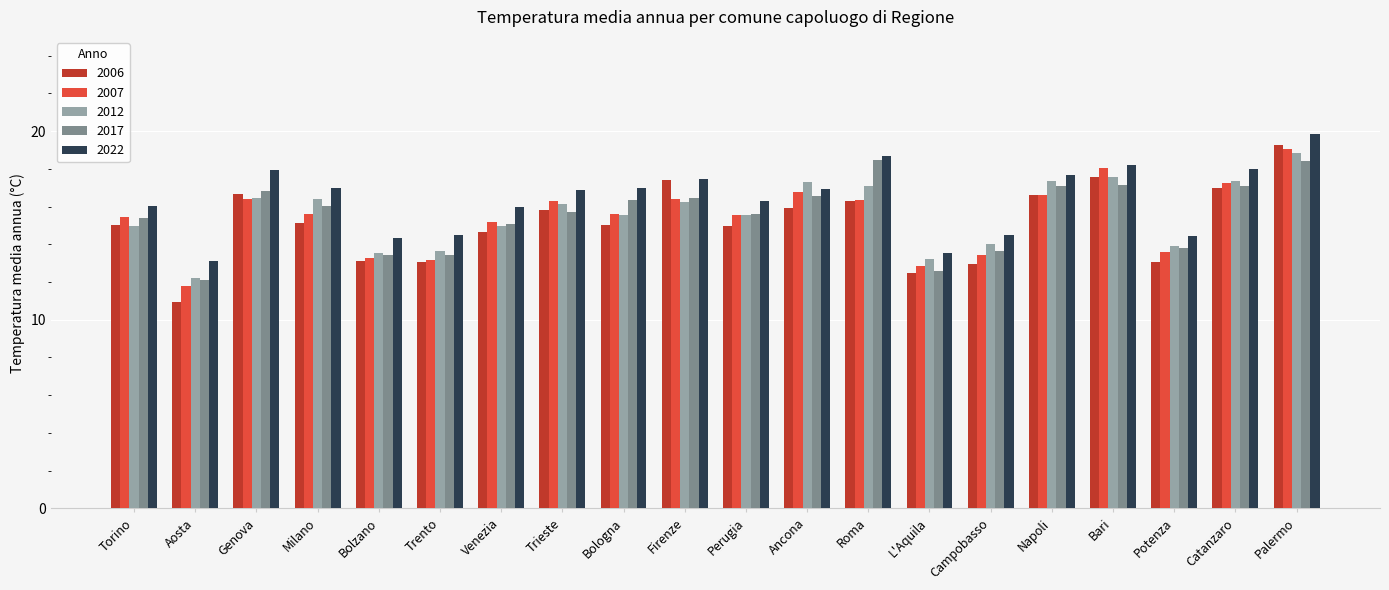

What is the label of the 20th bar from the left?

Palermo